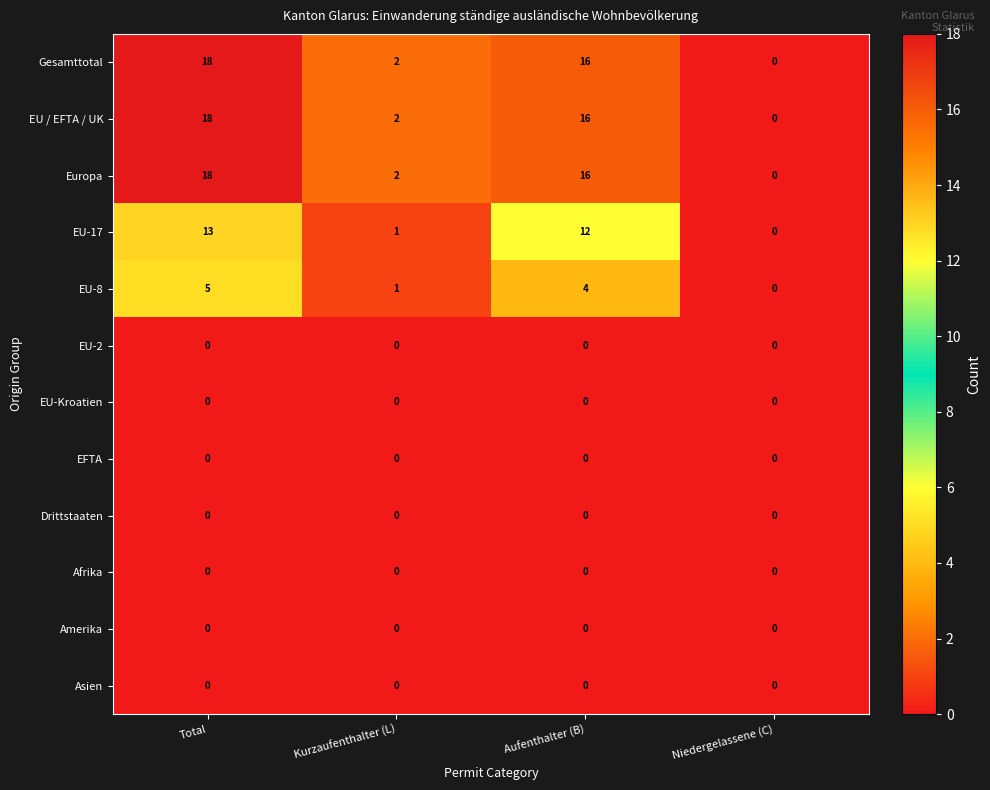

At which category is the sum across all series the highest?

Total